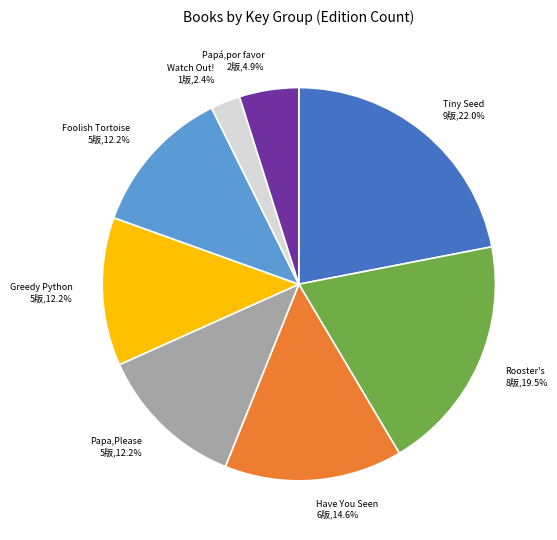

What percentage do Tiny Seed 9版,22.0% and Have You Seen 6版,14.6% together represent?

36.6%